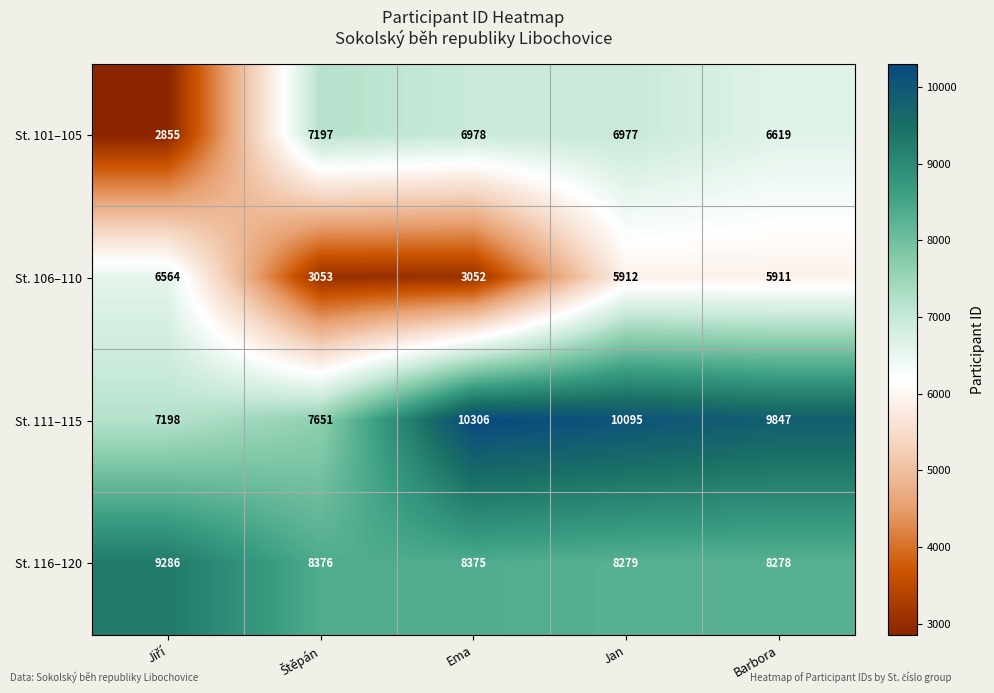

What is the minimum value shown in the chart?

2855